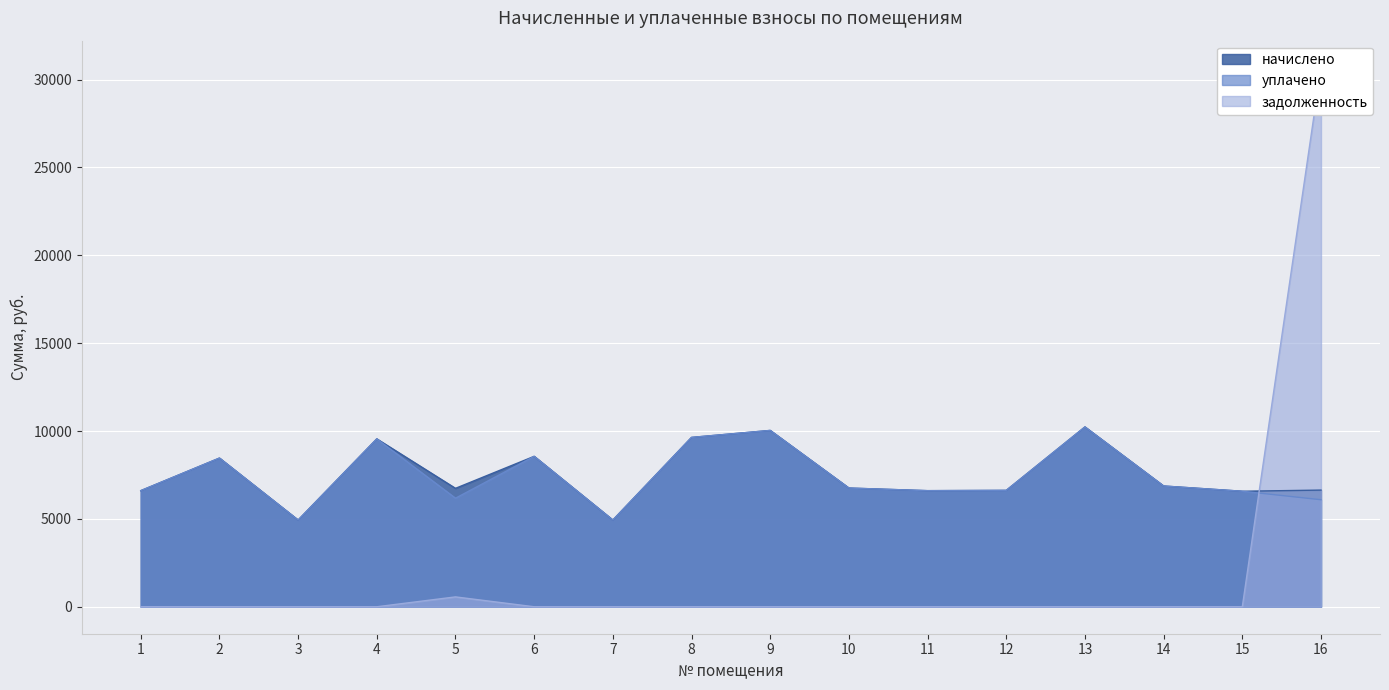

Is the value of уплачено at 8 greater than the value of начислено at 3?

Yes